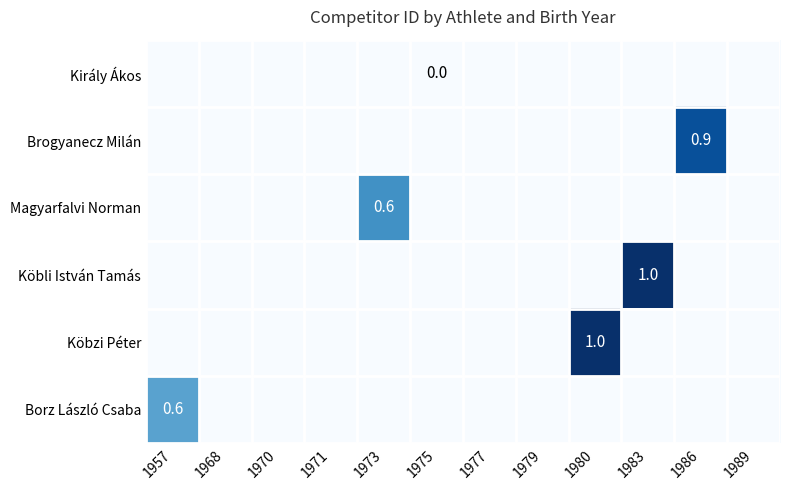

Count the number of categories in the chart.

12